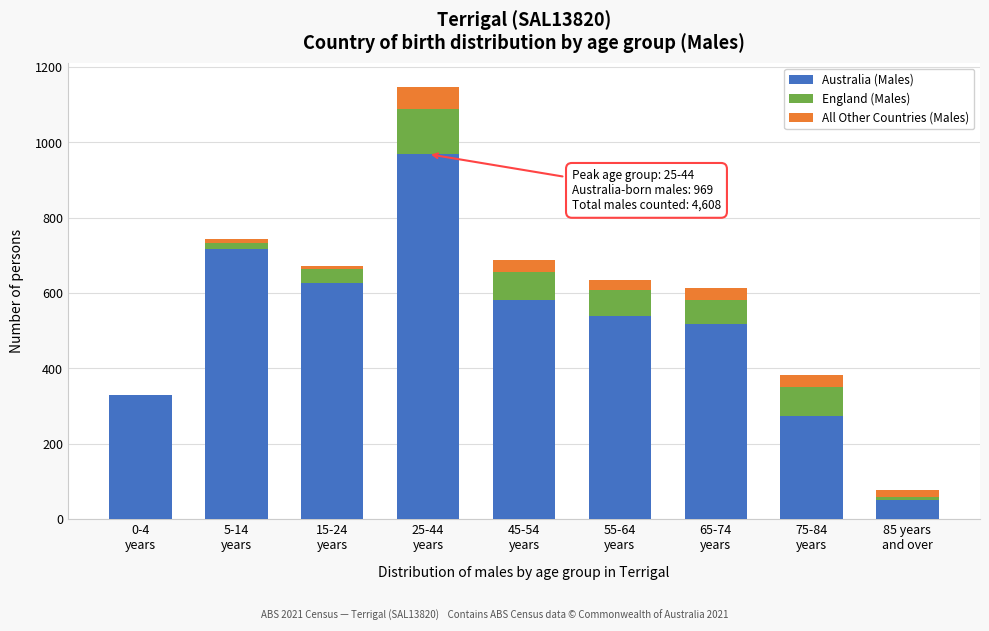

What are all the series names shown in the legend?

Australia (Males), England (Males), All Other Countries (Males)